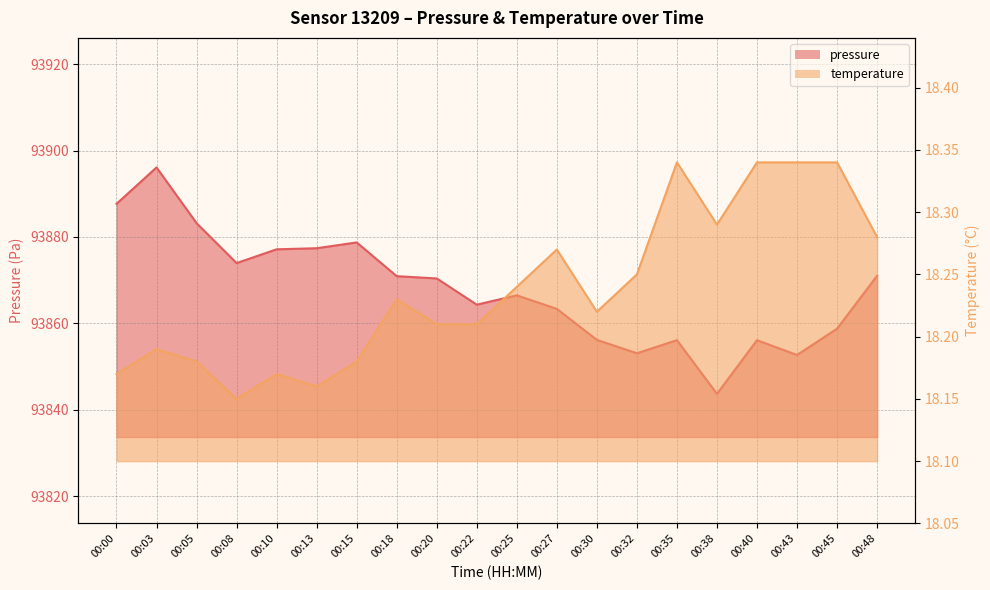

What is the minimum value for temperature?

18.1